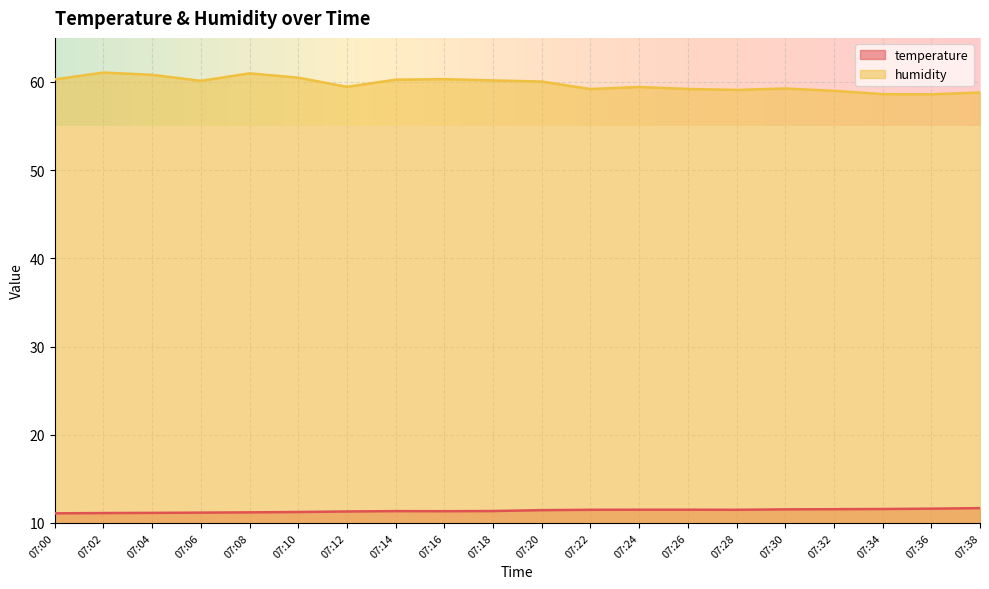

Count the temperature values in the range 11 to 12.

20